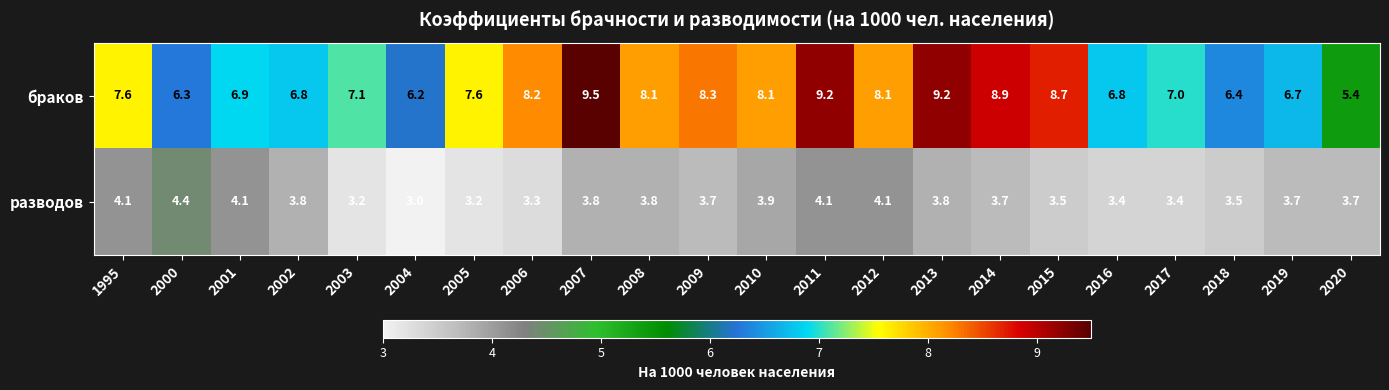

At 2014, list the series in order from largest to smallest.

браков, разводов